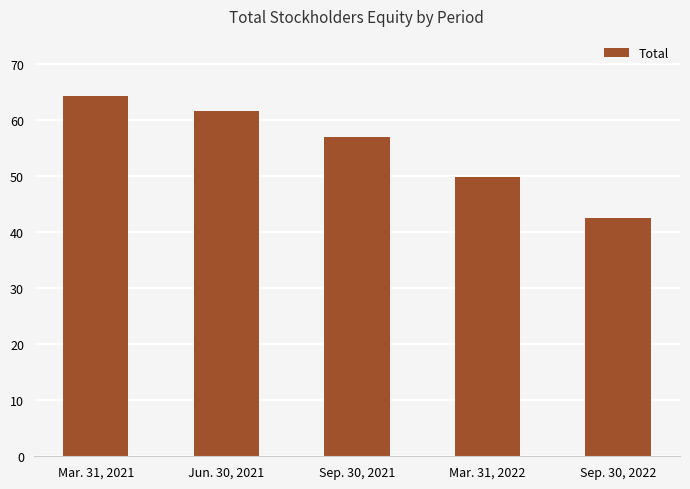

Are the bars horizontal?

No